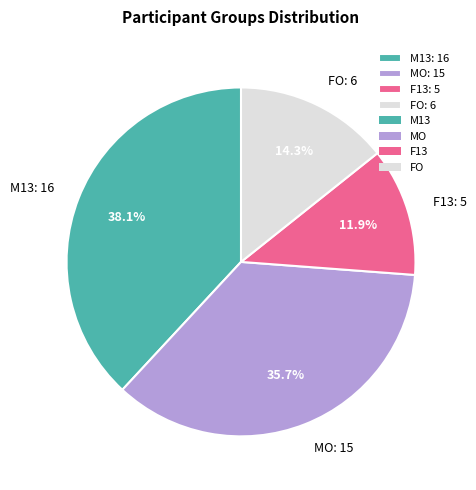

What is the ratio of the value at FO: 6 to the value at MO: 15?

0.4